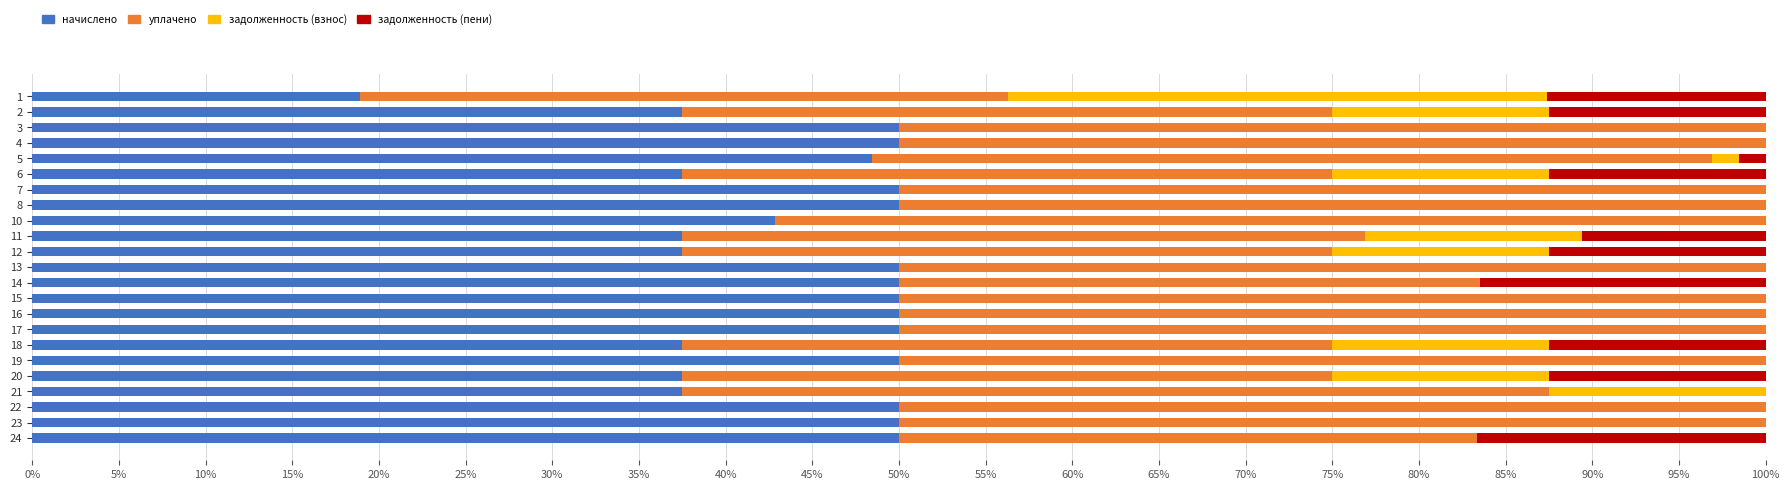

What is the total value across all series at 21?

100.0